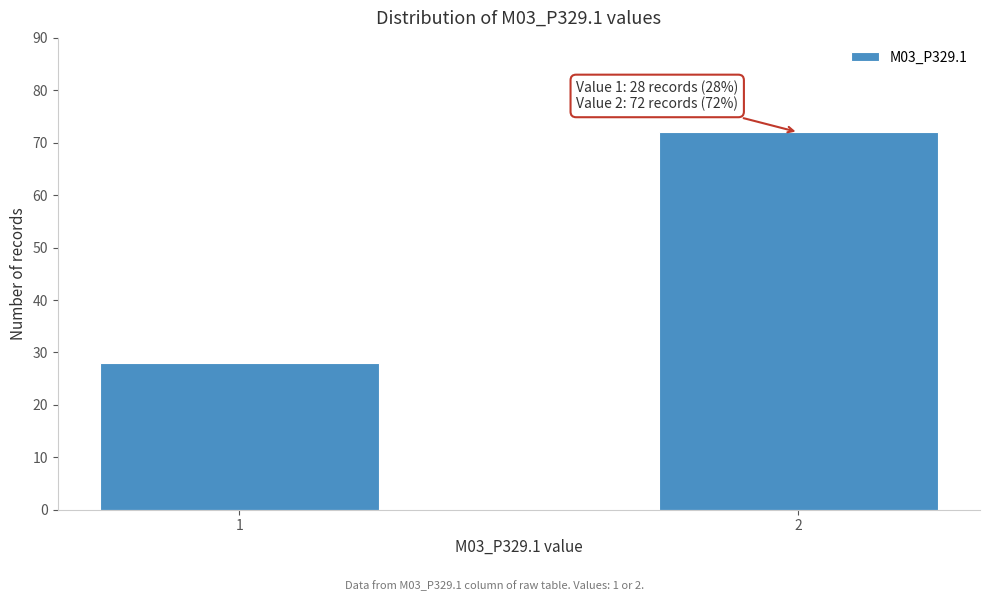

Reading left to right, list all the values displayed in this chart.

1=28	2=72